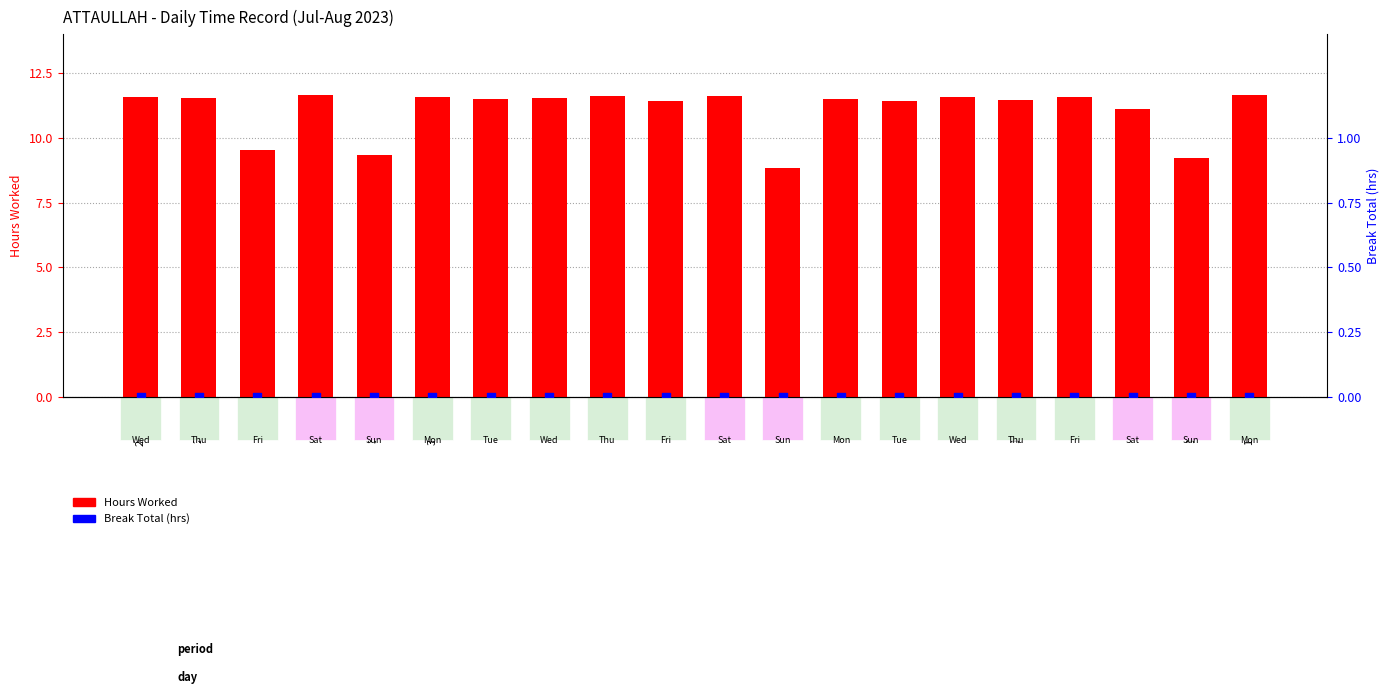

At which category is the sum across all series the highest?

29-Sat